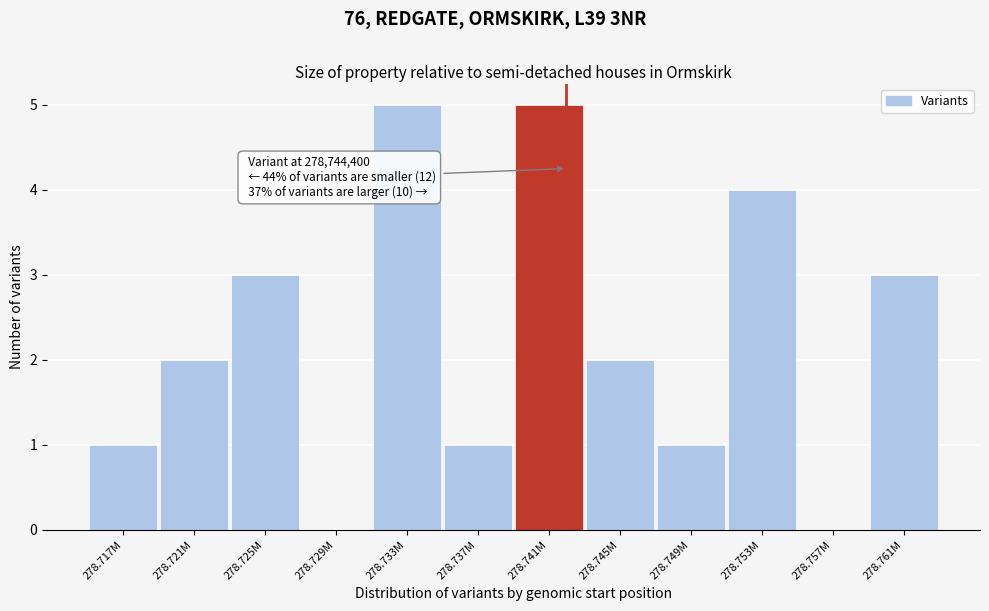

Reading right to left, transcribe all the data shown in this chart.

278.761M=3	278.757M=0	278.753M=4	278.749M=1	278.745M=2	278.741M=5	278.737M=1	278.733M=5	278.729M=0	278.725M=3	278.721M=2	278.717M=1